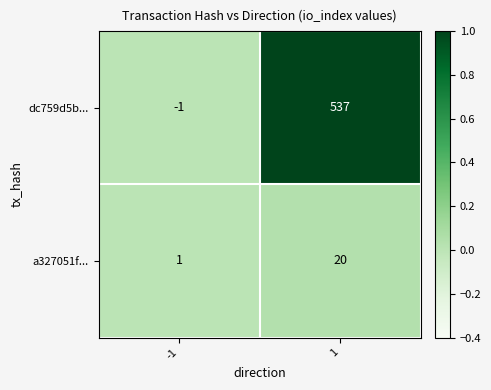

Reading left to right, transcribe all the data shown in this chart.

dc759d5b...: -1	537
a327051f...: 1	20